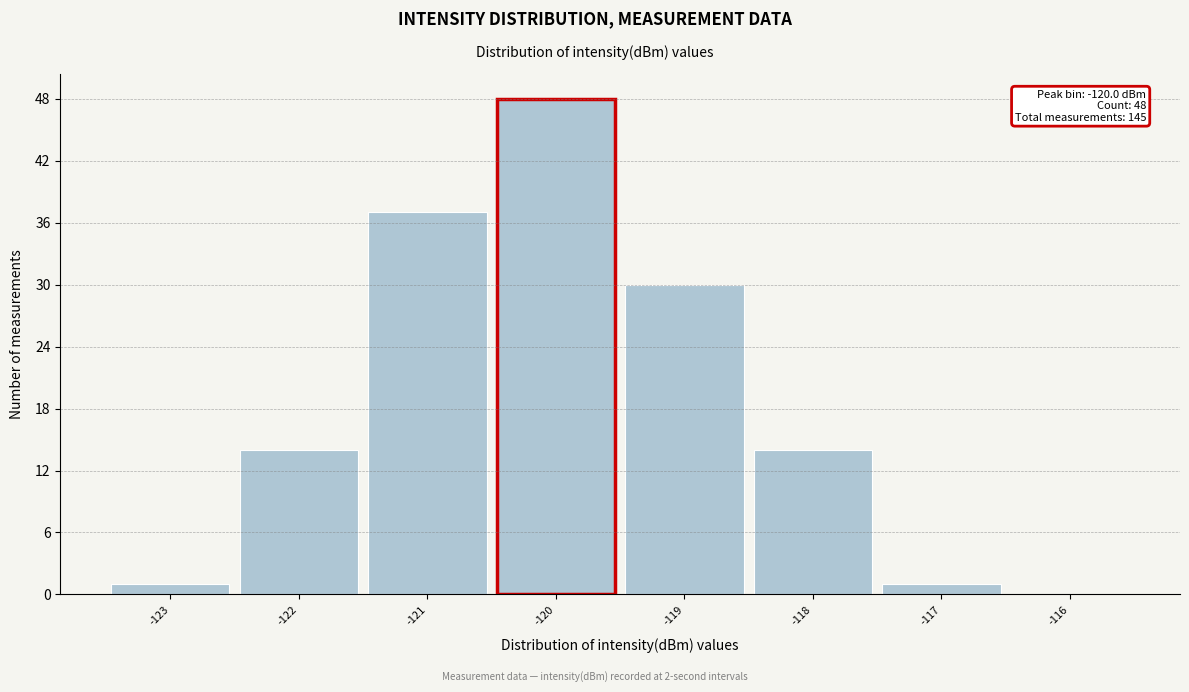

Which range on the x-axis has the tallest bar?

-120.5 to -119.5